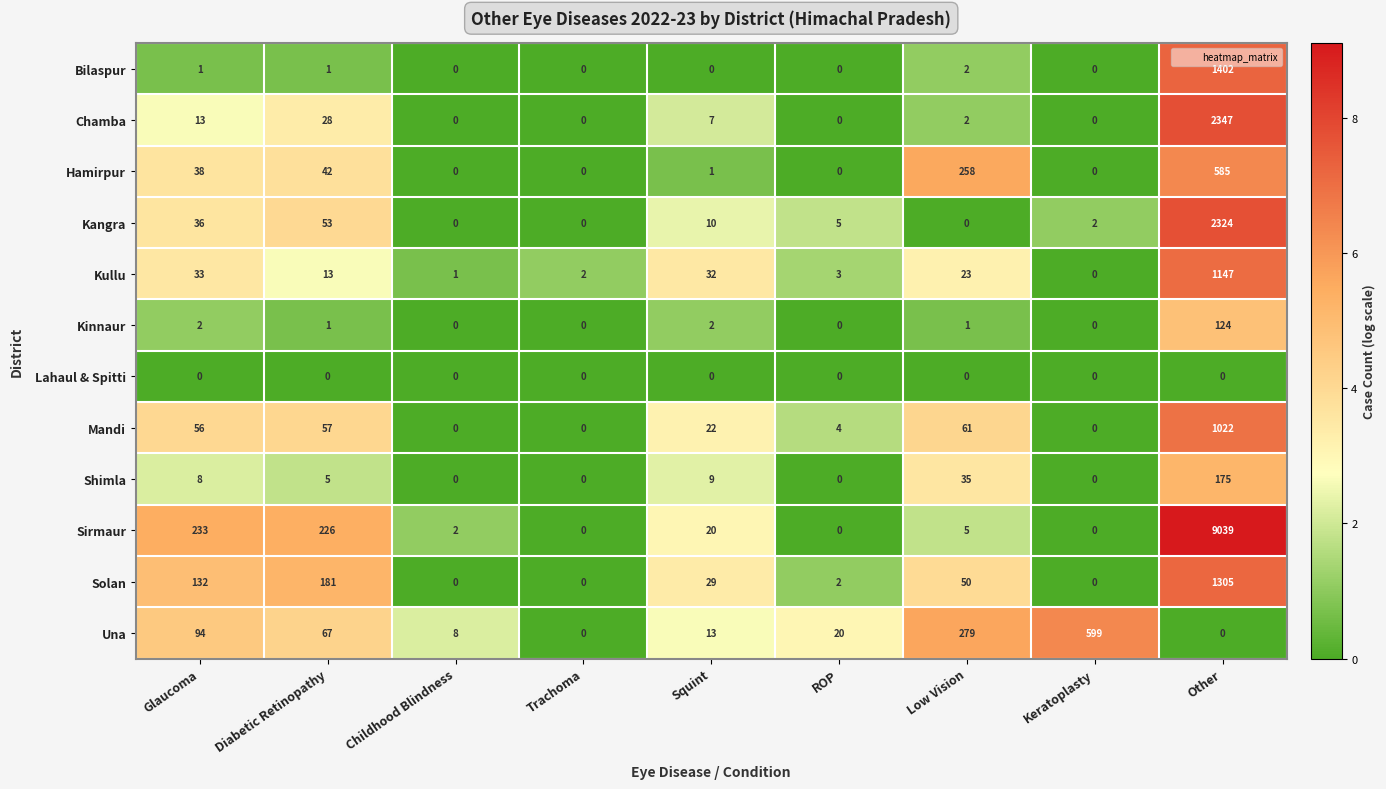

What is the spread (max minus min) of values at Childhood Blindness?

8